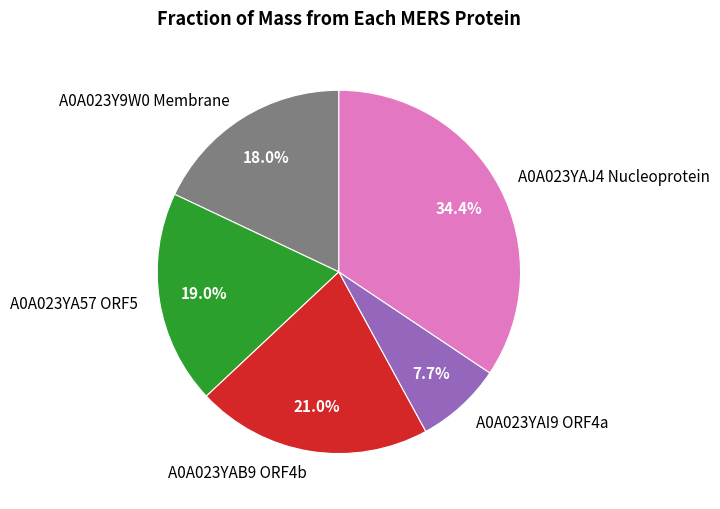

Combined, do A0A023YAJ4 Nucleoprotein and A0A023YAB9 ORF4b account for over 50%?

Yes